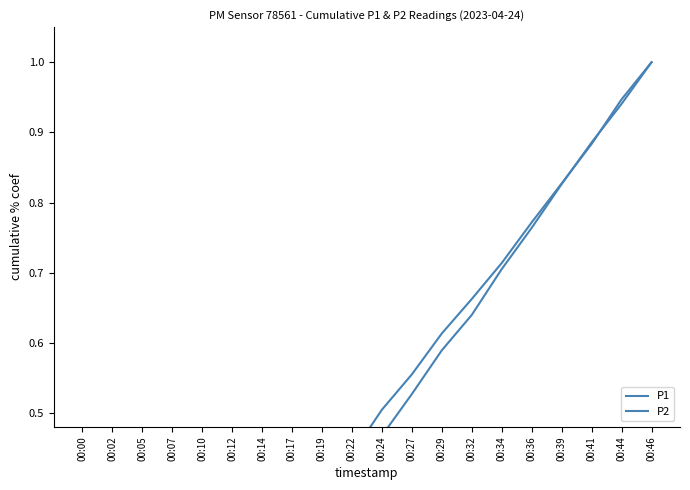

Where is P2 nearest to the value 0?

00:00